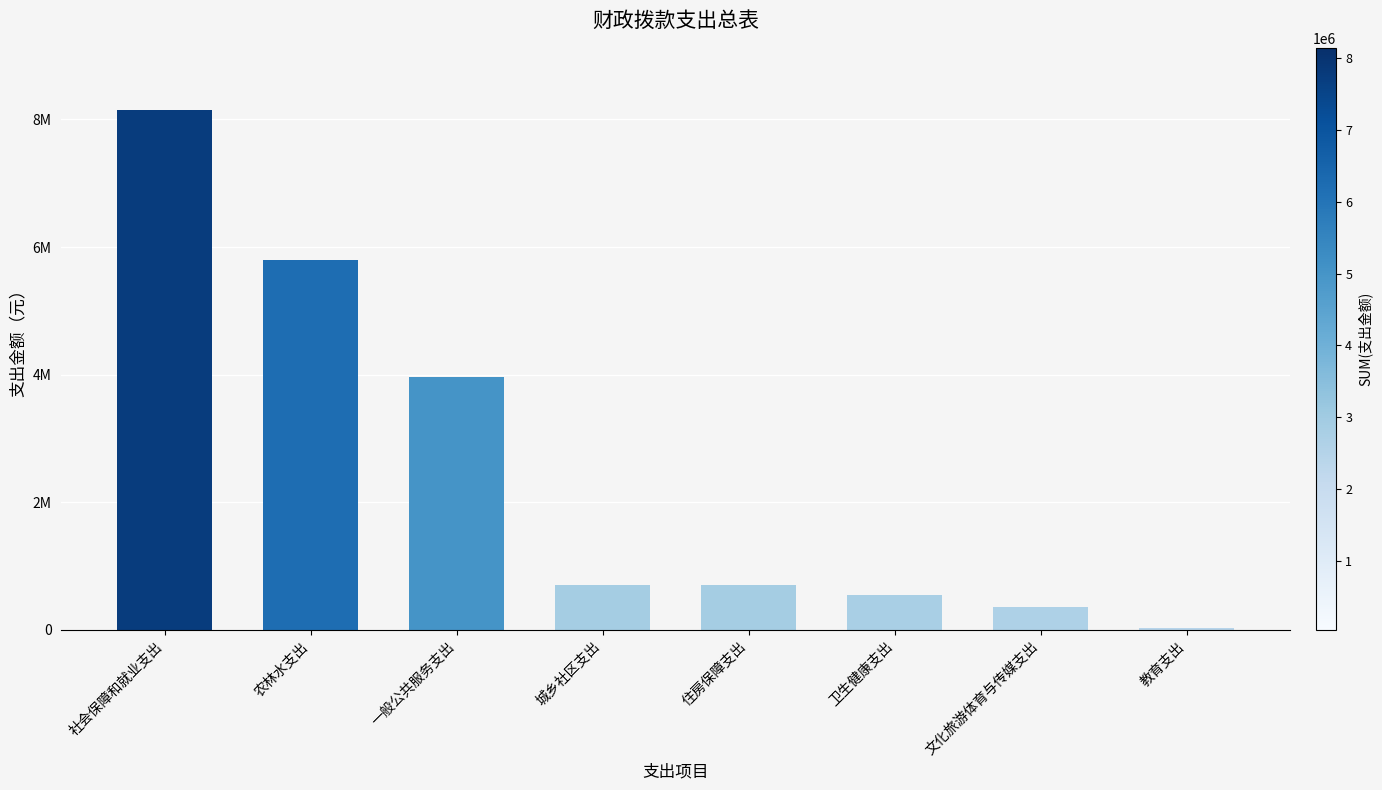

Are the bars horizontal?

No